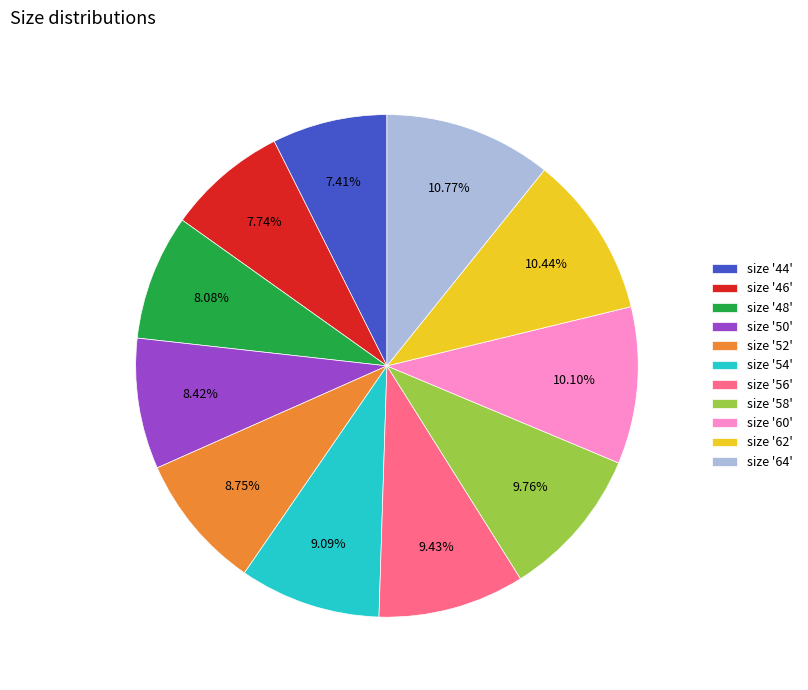

Between size '48' and size '52', which is larger?

size '52'